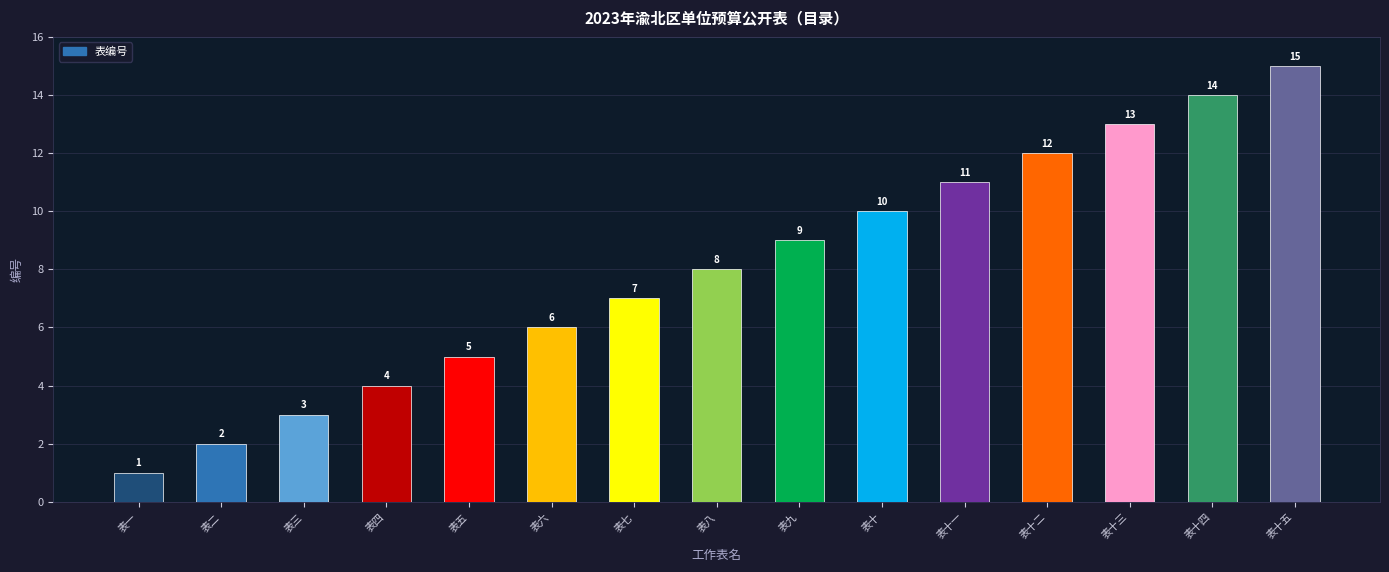

What is the ratio of the value at 表七 to the value at 表五?

1.4